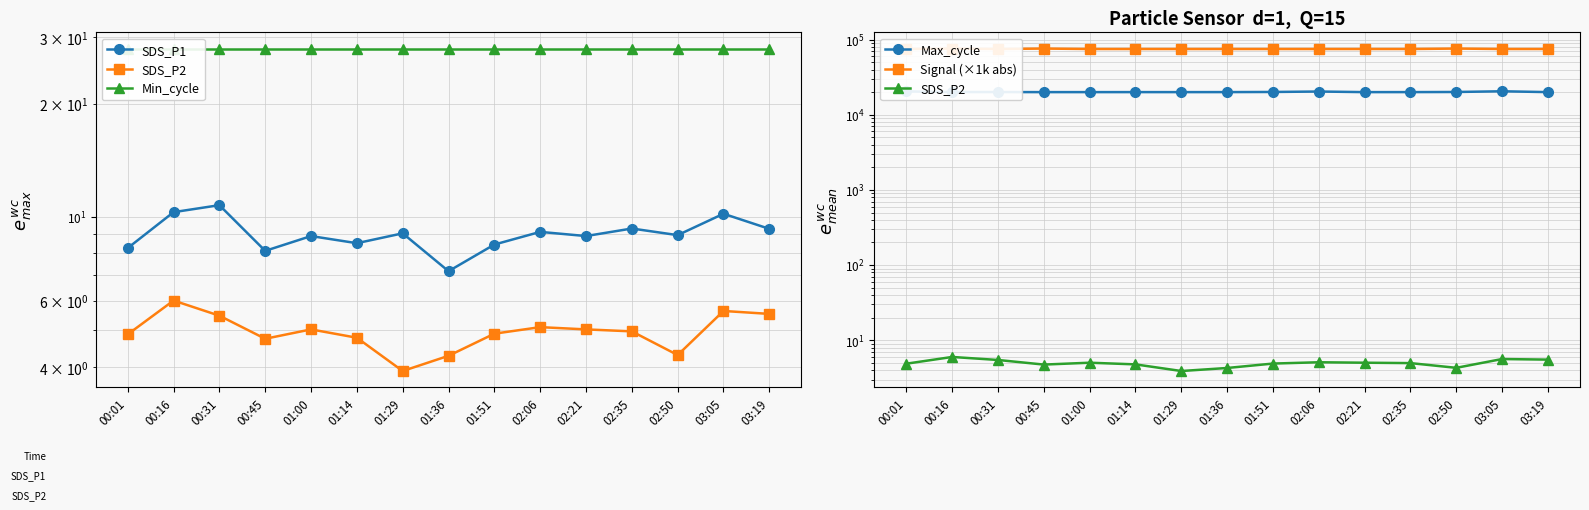

True or false: Min_cycle has a value of 28.0 at 00:31.

True